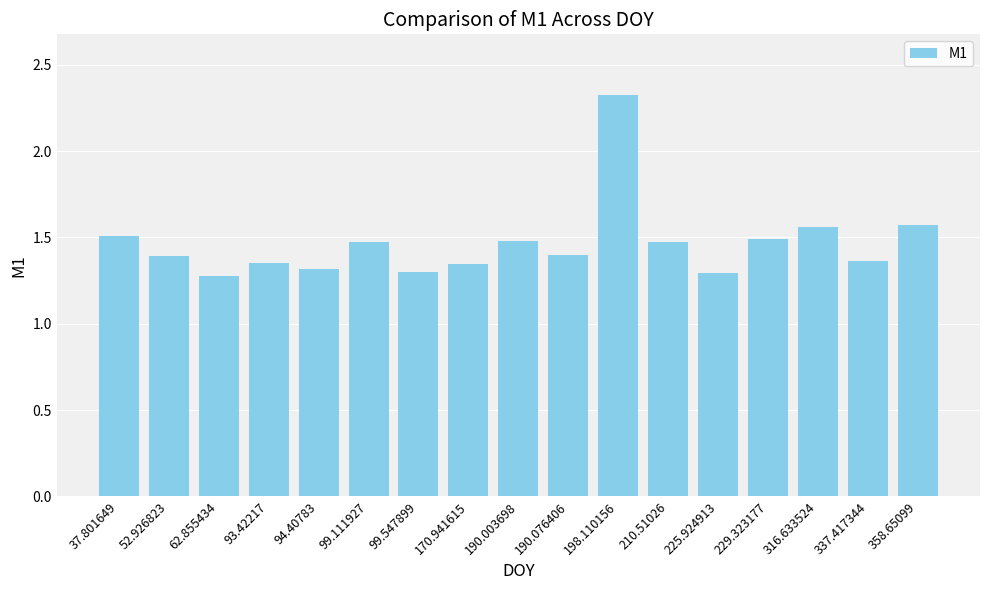

Which label corresponds to the largest value in the chart?

198.110156